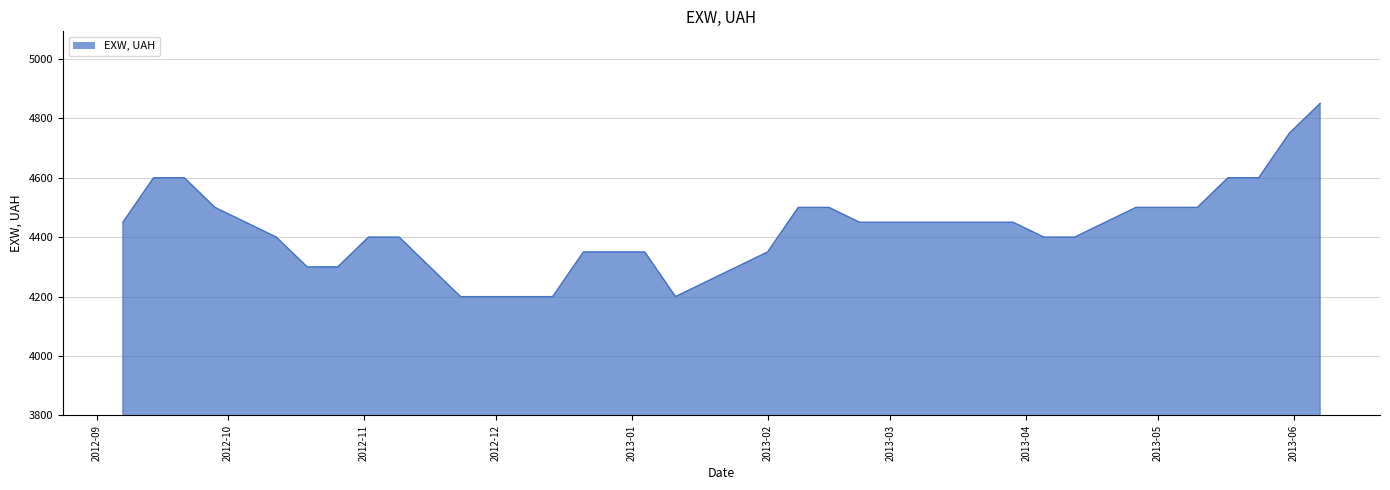

What is the difference between the maximum and minimum values?

650